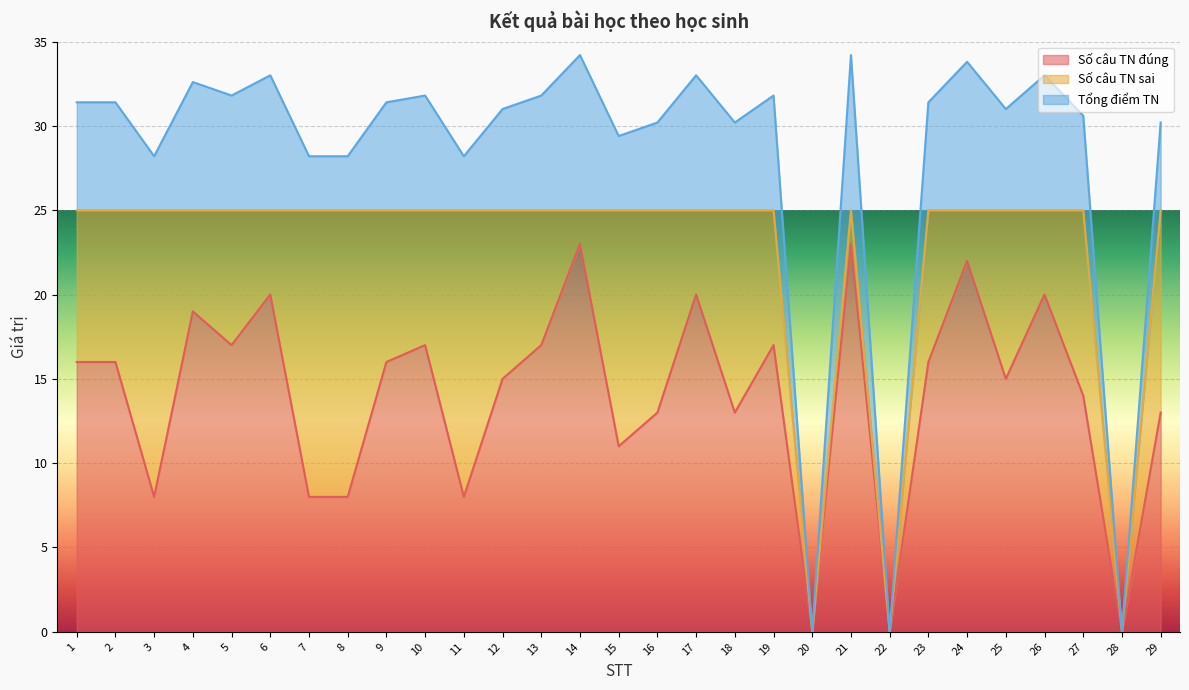

What is the difference between the second highest and minimum values in the Số câu TN đúng series?

23.0